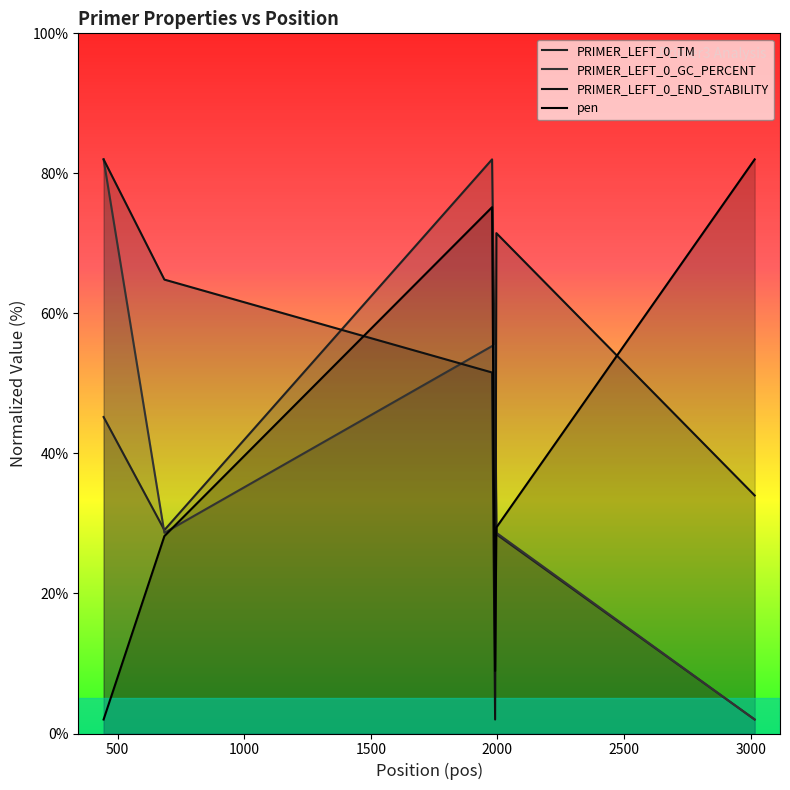

Which label corresponds to the smallest value in the chart?

3016